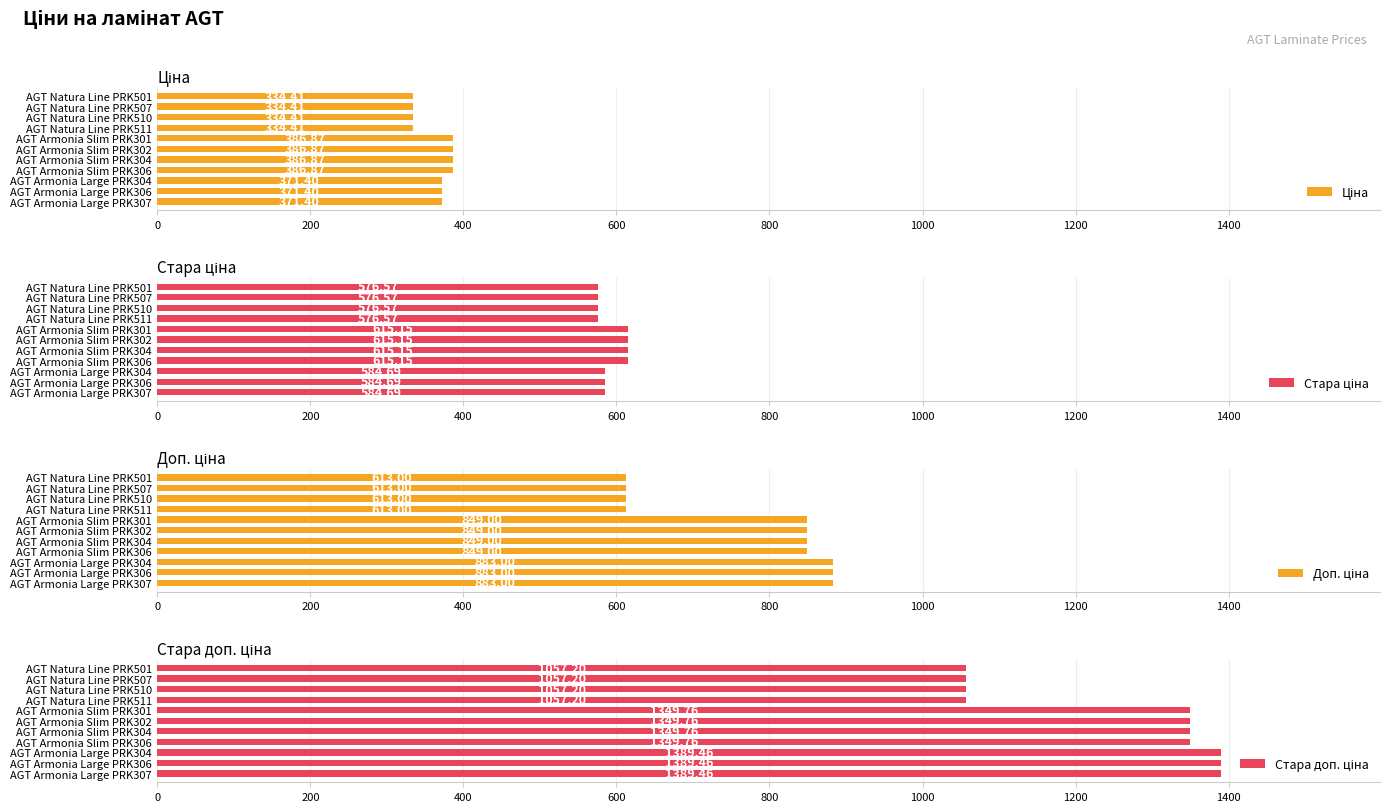

What is the greatest value displayed?

1389.5